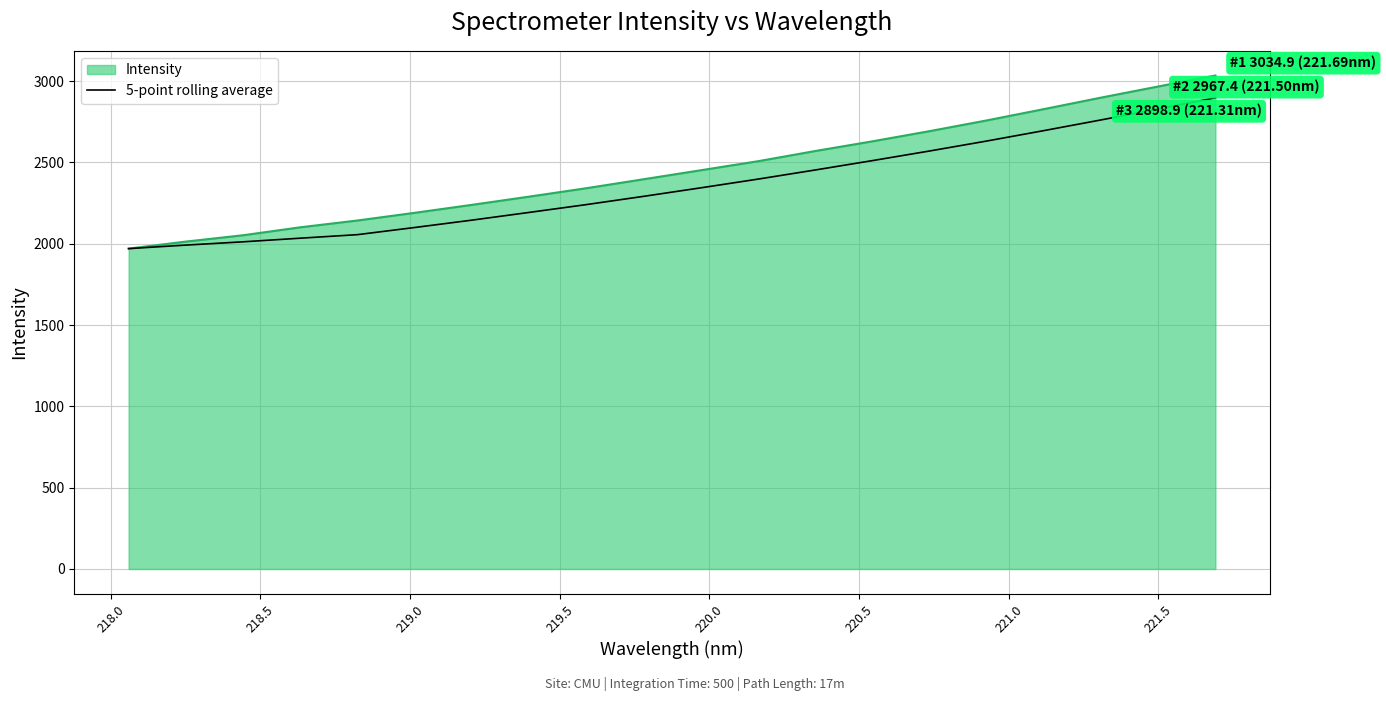

What is the minimum value for Intensity?

1970.3